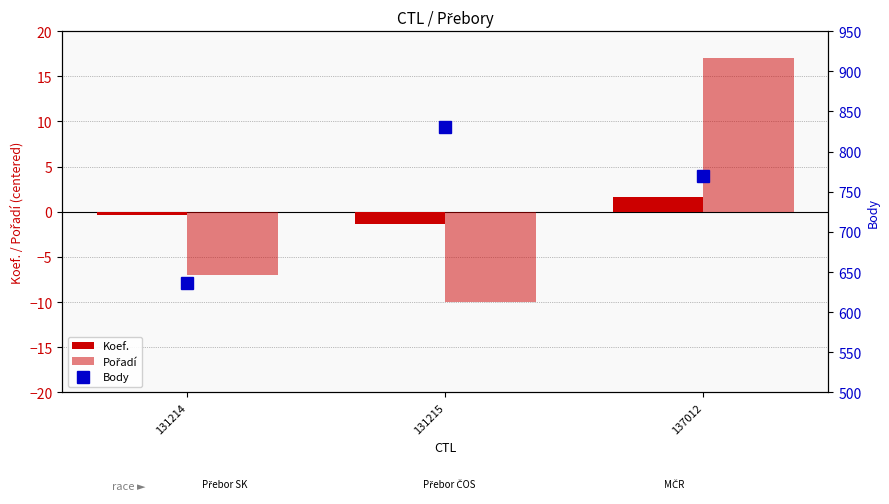

Rank the categories by Body value from highest to lowest.

131215, 137012, 131214